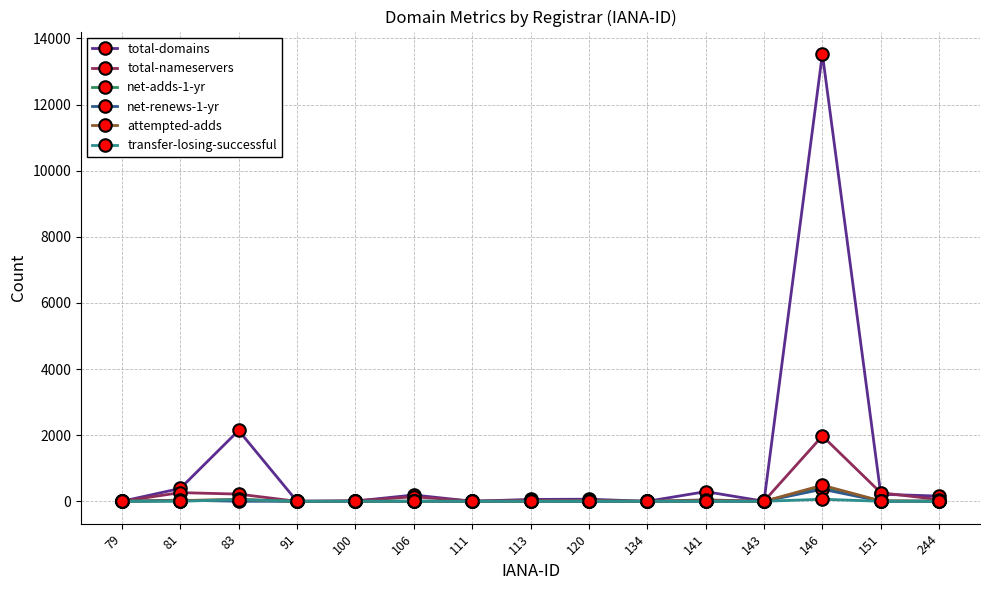

True or false: total-nameservers has more than 1 points higher than both neighbors.

True